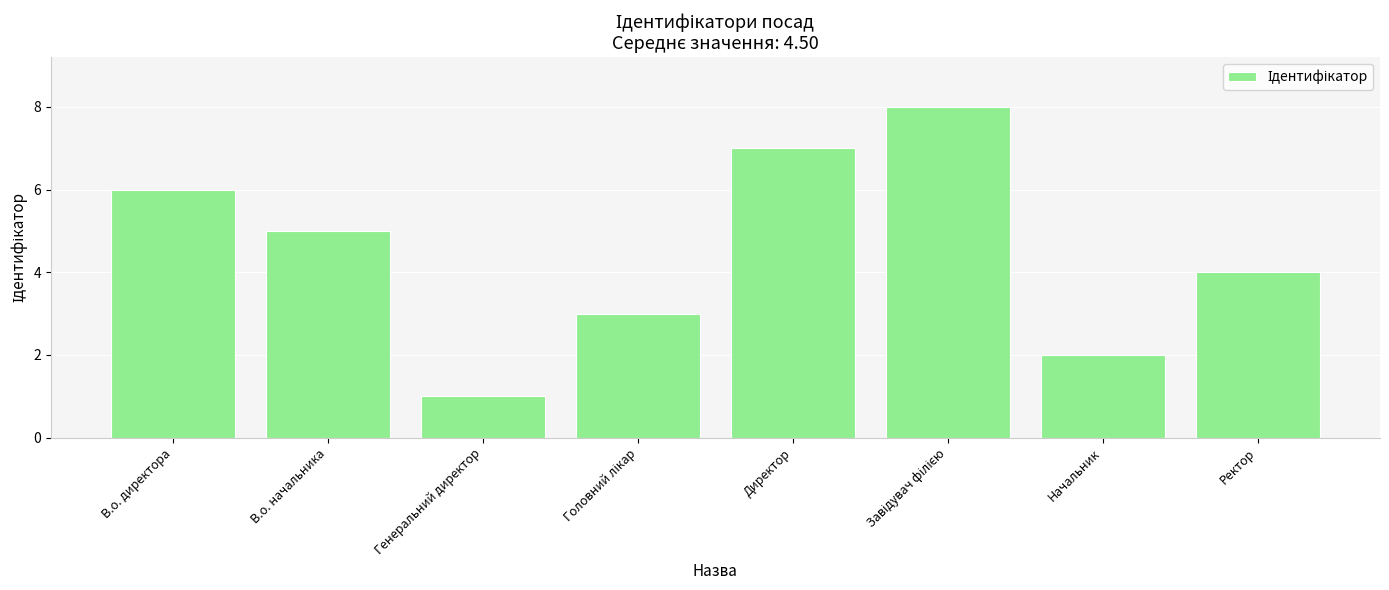

At which category does the chart reach its minimum across all series?

Генеральний директор